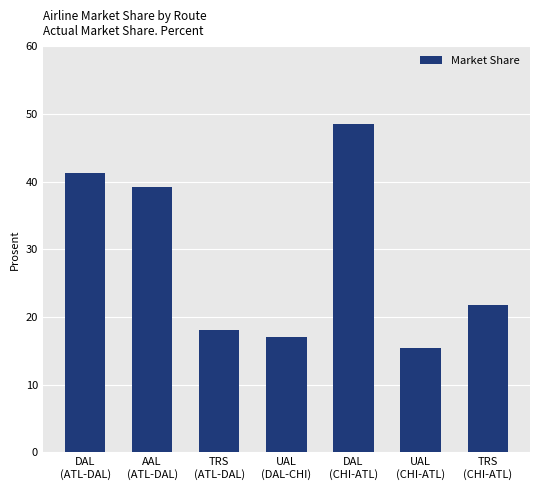

What is the difference between the second highest and second lowest values?

24.2